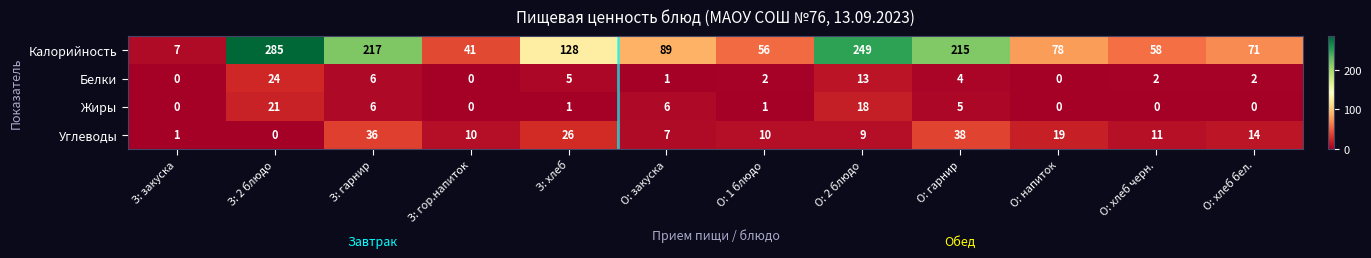

At how many categories does at least one series exceed 260?

1